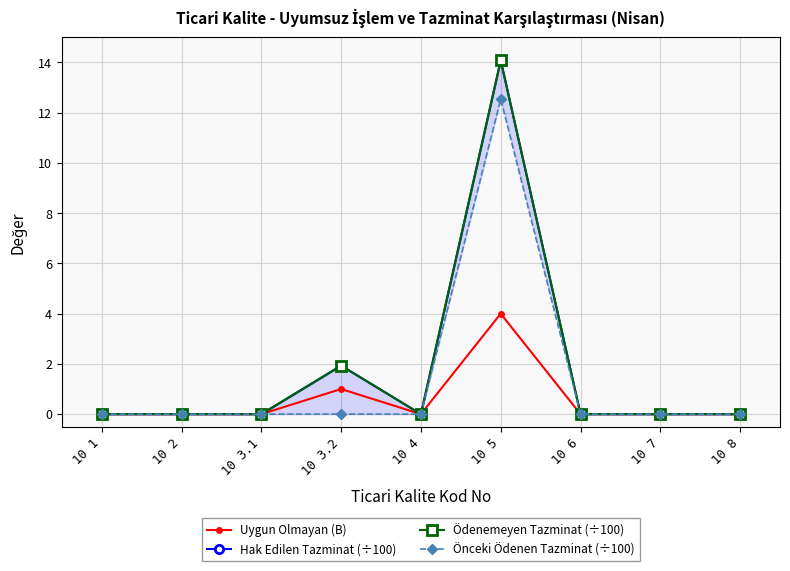

What is the sum of all Ödenemeyen Tazminat (÷100) values?

16.0